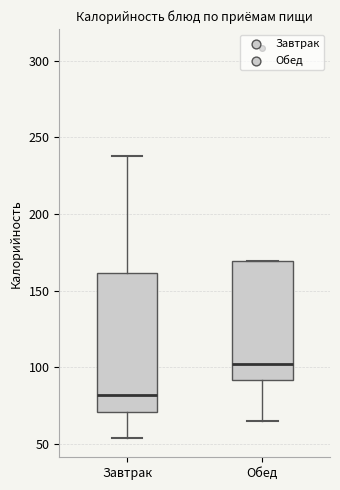

Which box is the tallest, from its lower edge to its upper edge?

Завтрак